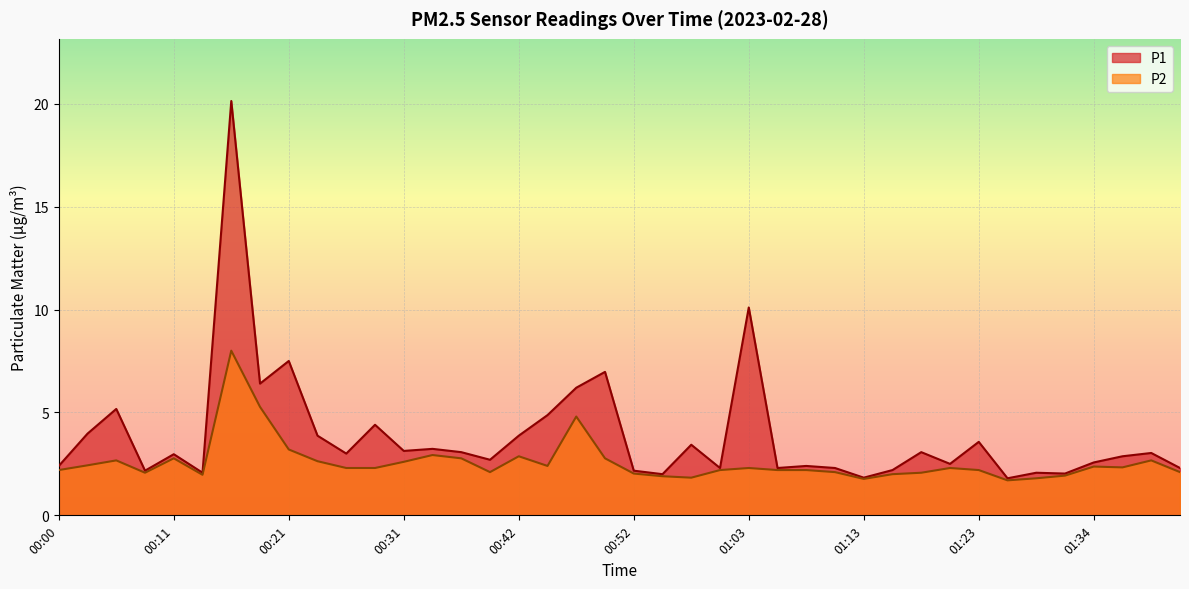

Rank the categories by P2 value from highest to lowest.

00:16, 00:19, 00:47, 00:21, 00:34, 00:42, 00:11, 00:37, 00:50, 00:06, 01:39, 00:24, 00:31, 00:03, 00:44, 01:34, 01:36, 00:26, 00:29, 01:03, 01:21, 00:00, 01:00, 01:05, 01:08, 01:23, 00:39, 01:10, 01:41, 00:08, 01:18, 00:52, 01:15, 00:13, 01:31, 00:55, 00:57, 01:28, 01:13, 01:26